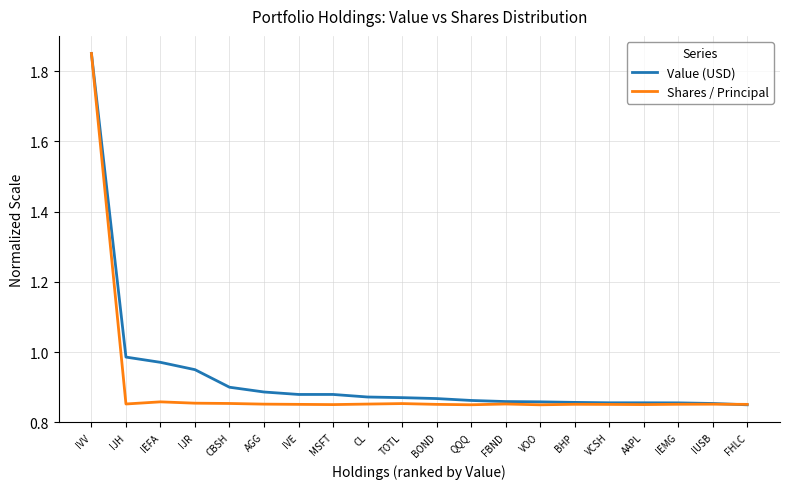

Which series has the largest total across all categories?

Value (USD)